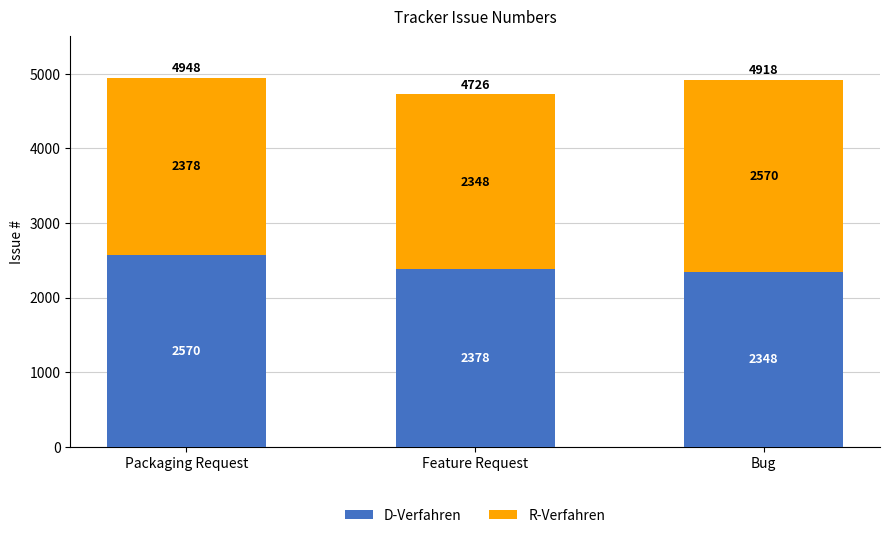

What is the difference between the D-Verfahren values at Feature Request and Packaging Request?

192